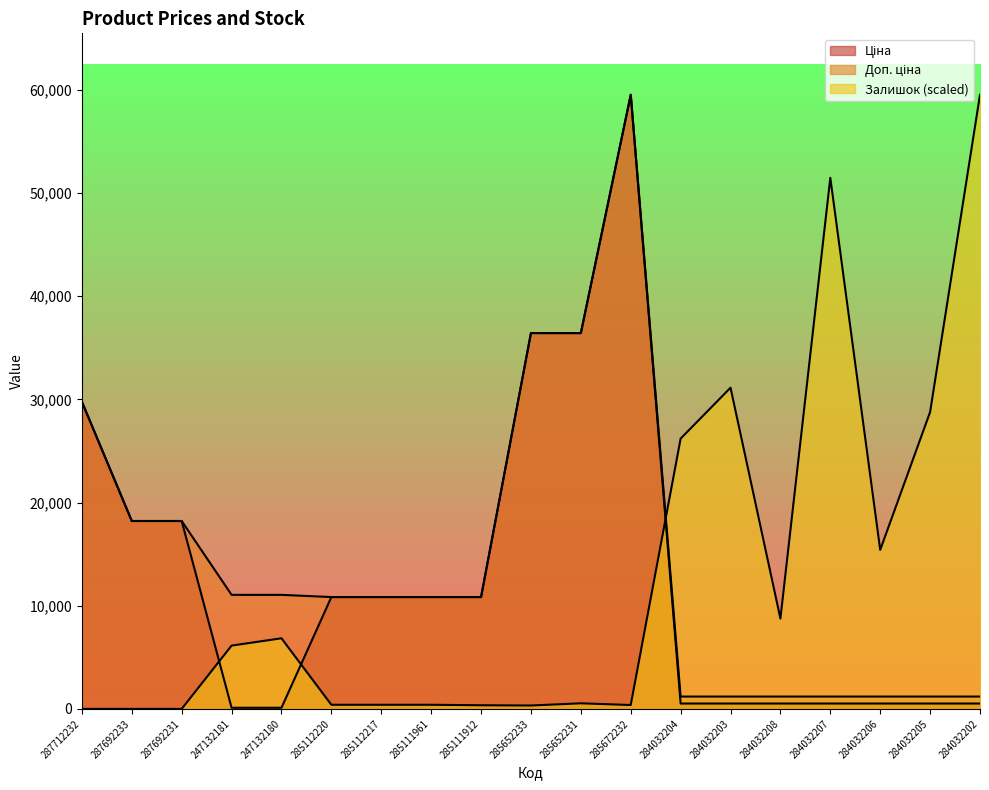

Which has a higher value, 284032205 or 284032203?

284032205